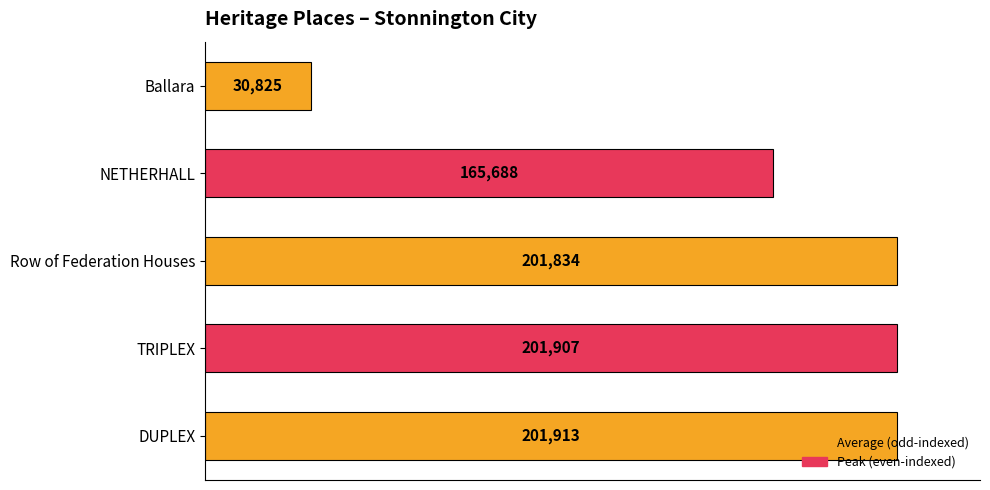

Does the chart contain stacked bars?

No